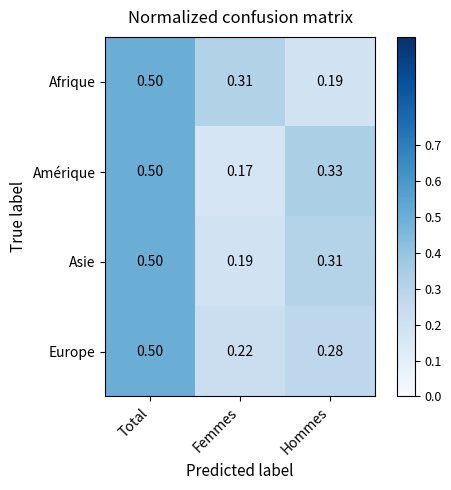

Which category has the lowest value across all series?

Femmes